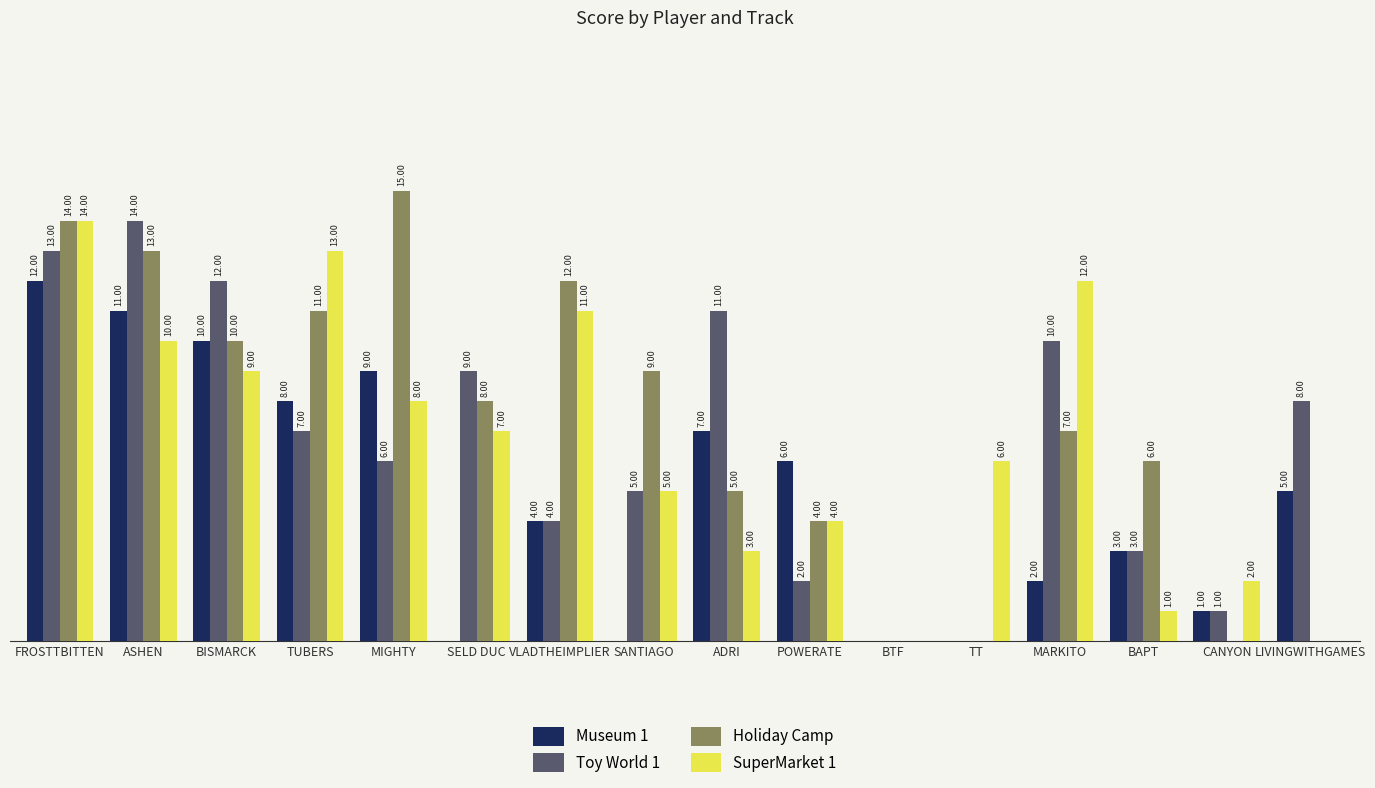

Which series changed the most between MIGHTY and SANTIAGO?

Museum 1